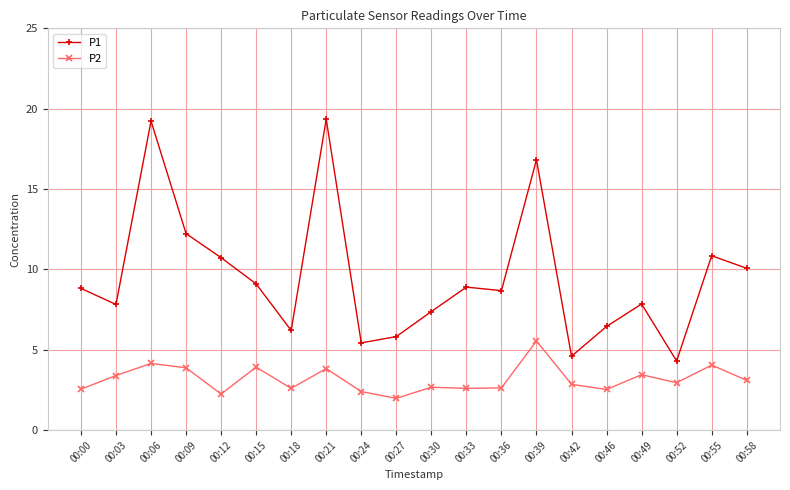

What is the lowest value of the P2 series?

2.0